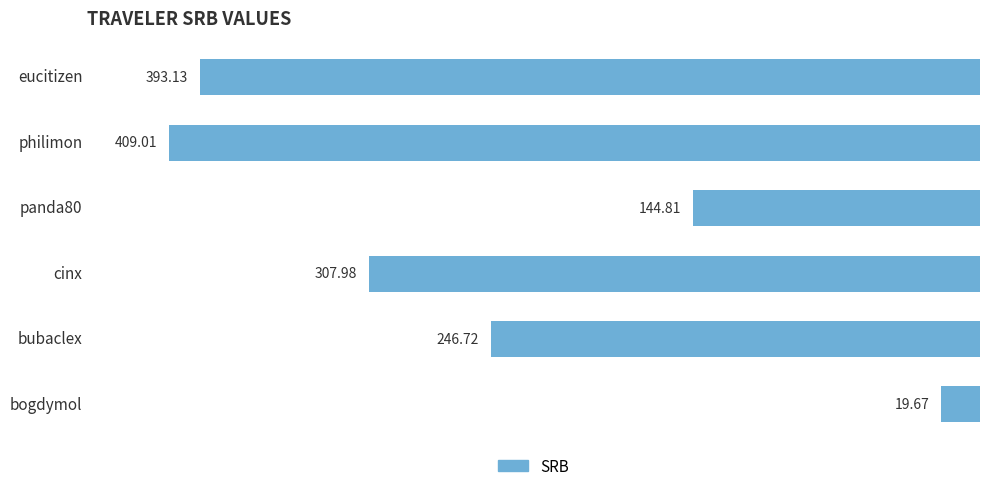

What is the difference between the maximum and minimum values?

389.3